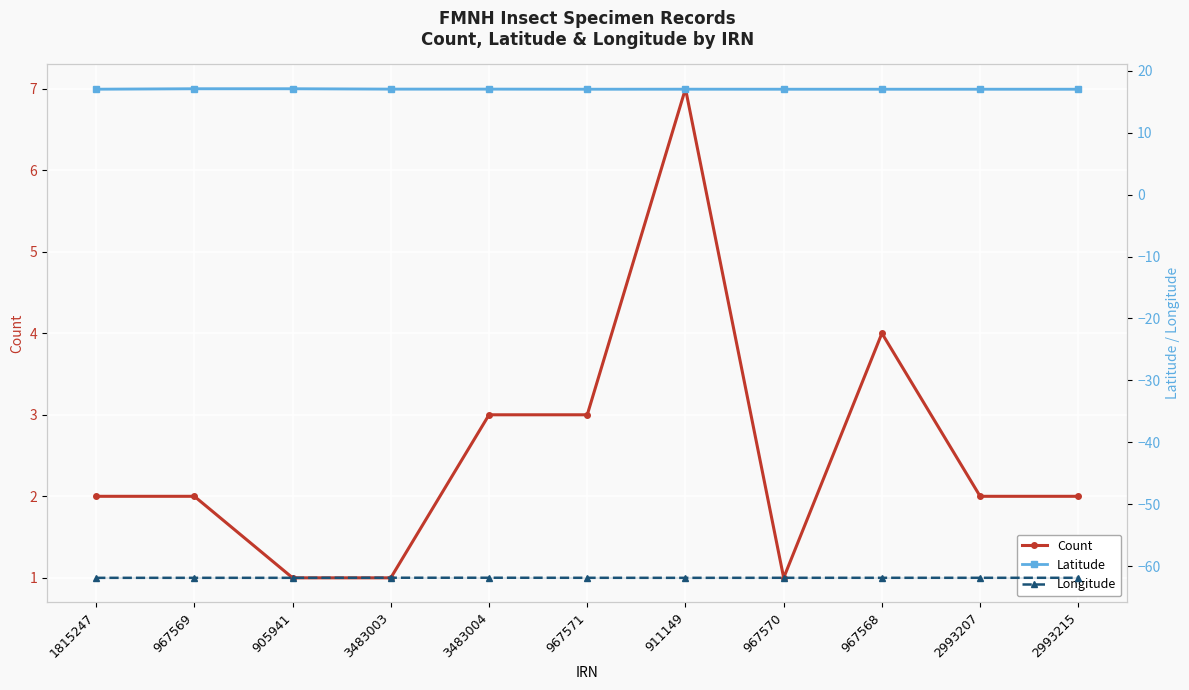

True or false: Count and Longitude intersect in this chart.

False